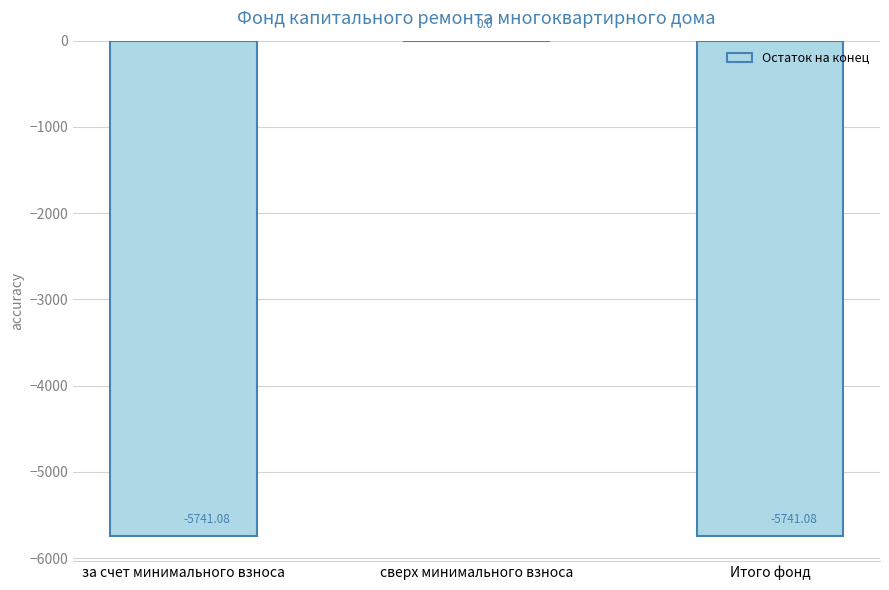

Between сверх минимального взноса and за счет минимального взноса, which is larger?

сверх минимального взноса